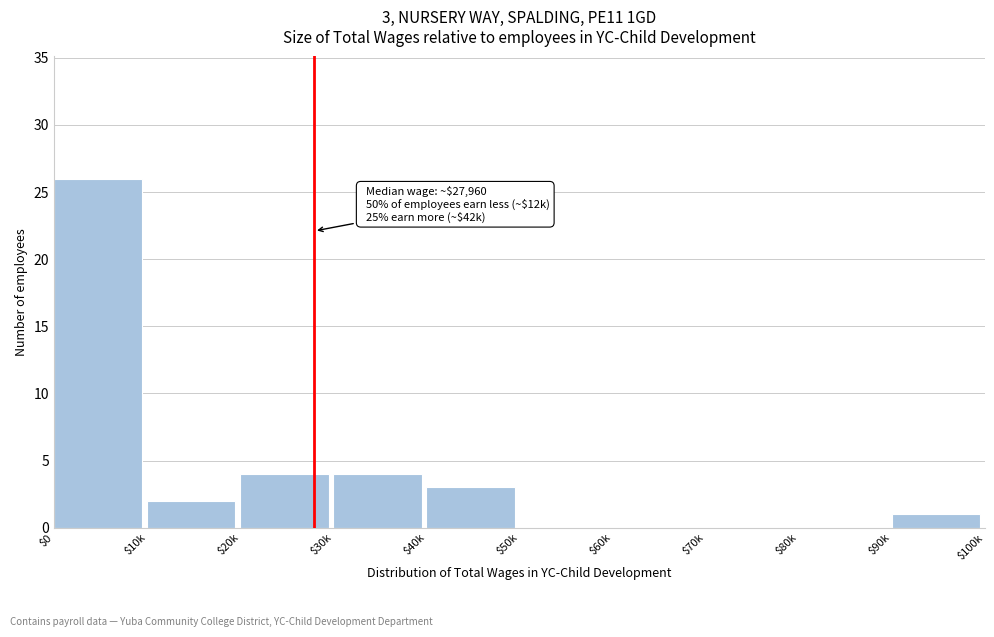

The chart shows a value of 1 at $20k. True or false?

False